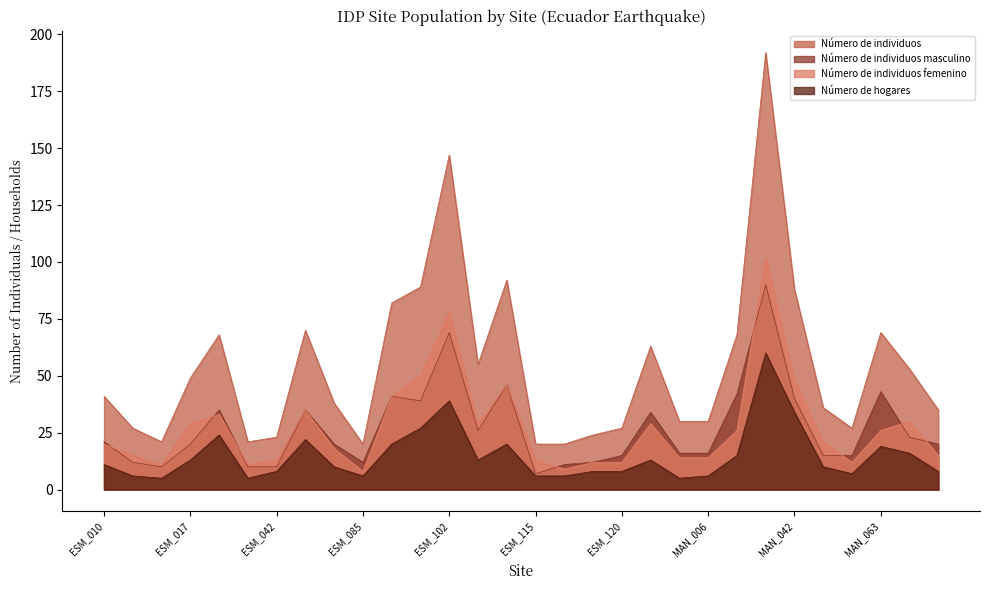

How many values in the Número de individuos series exceed 41?

14